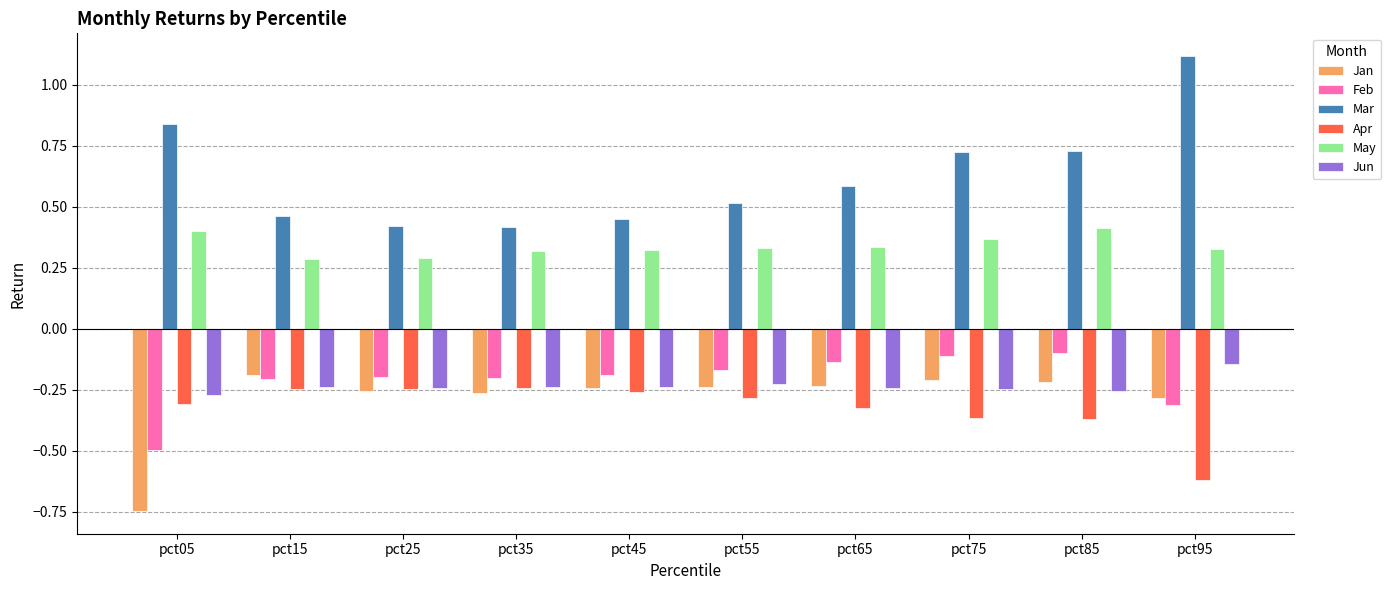

What is the greatest value displayed?

1.1